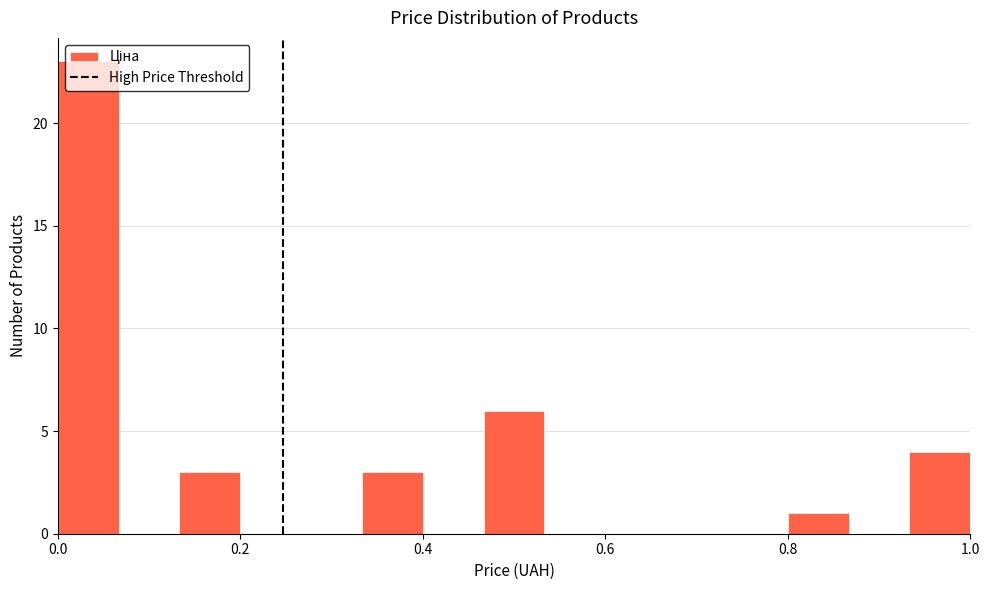

Read against the x-axis, roughly where is the centre of the tallest bar?

0.04